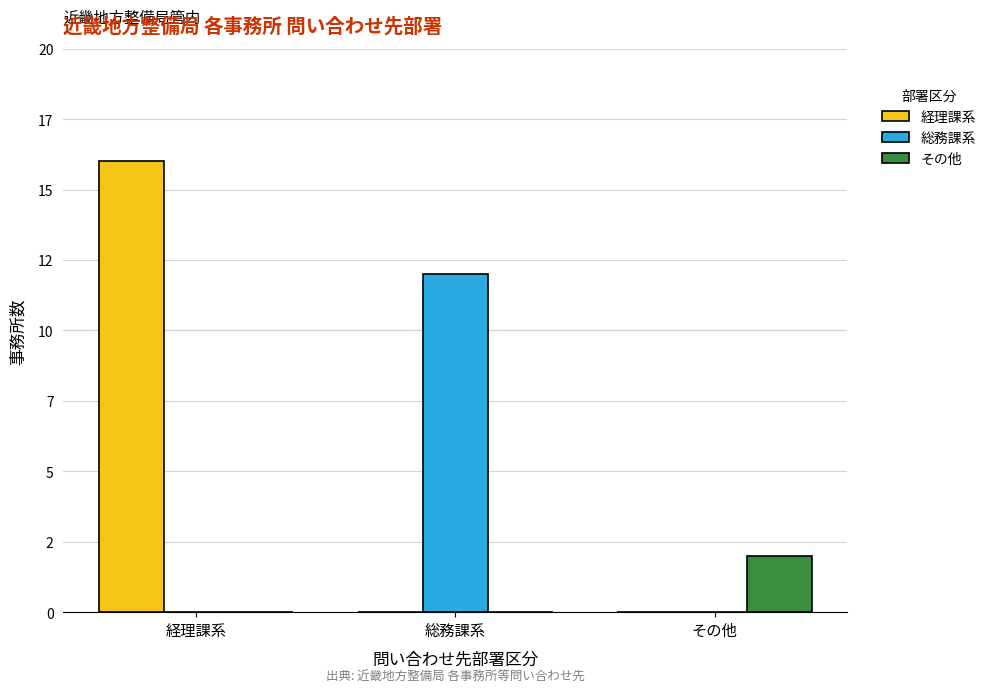

List the labels in order of その他 value, largest first.

その他, 経理課系, 総務課系